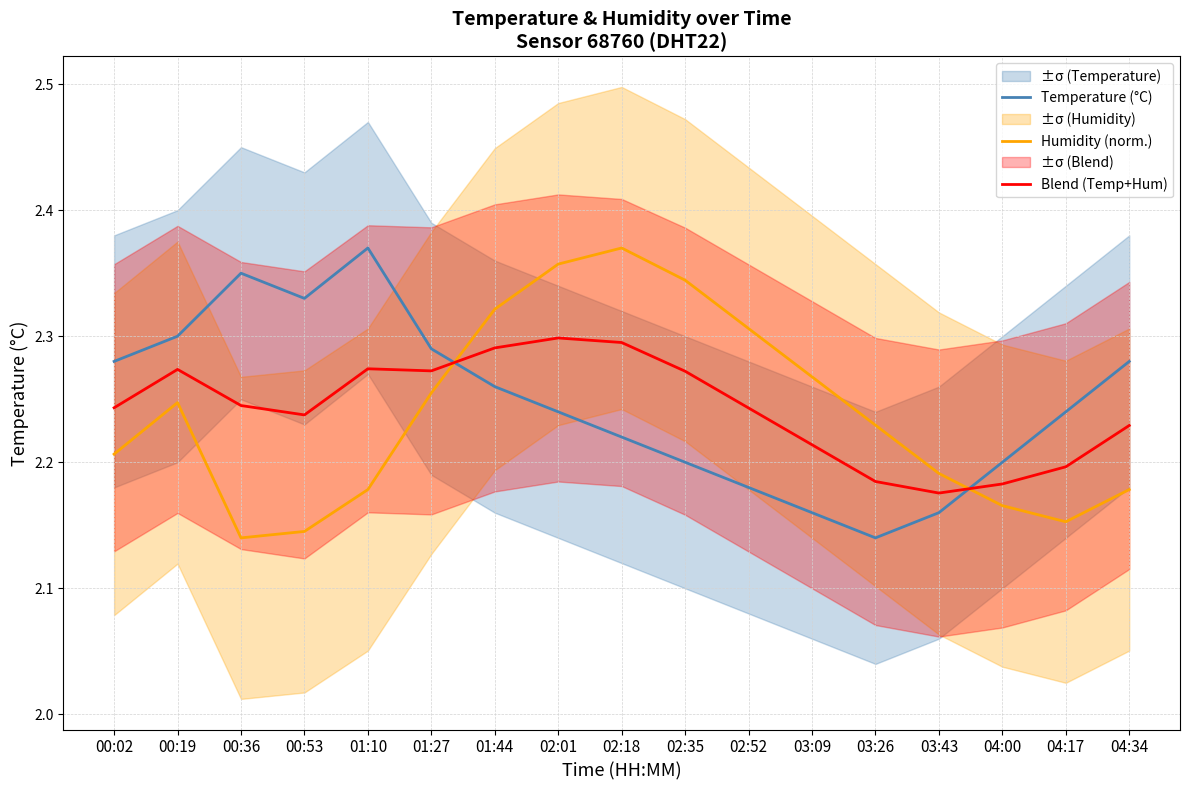

What is the average value of the Blend (Temp+Hum) series?

2.2